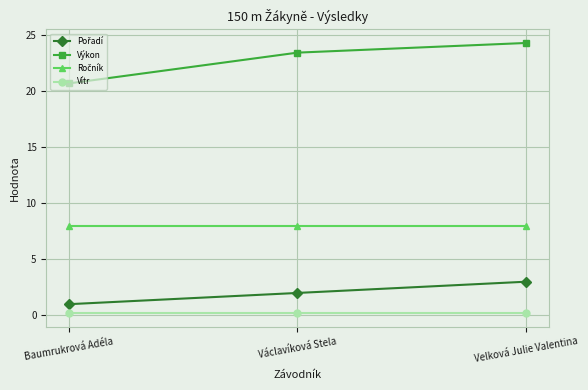

What position from the right is Baumrukrová Adéla?

3